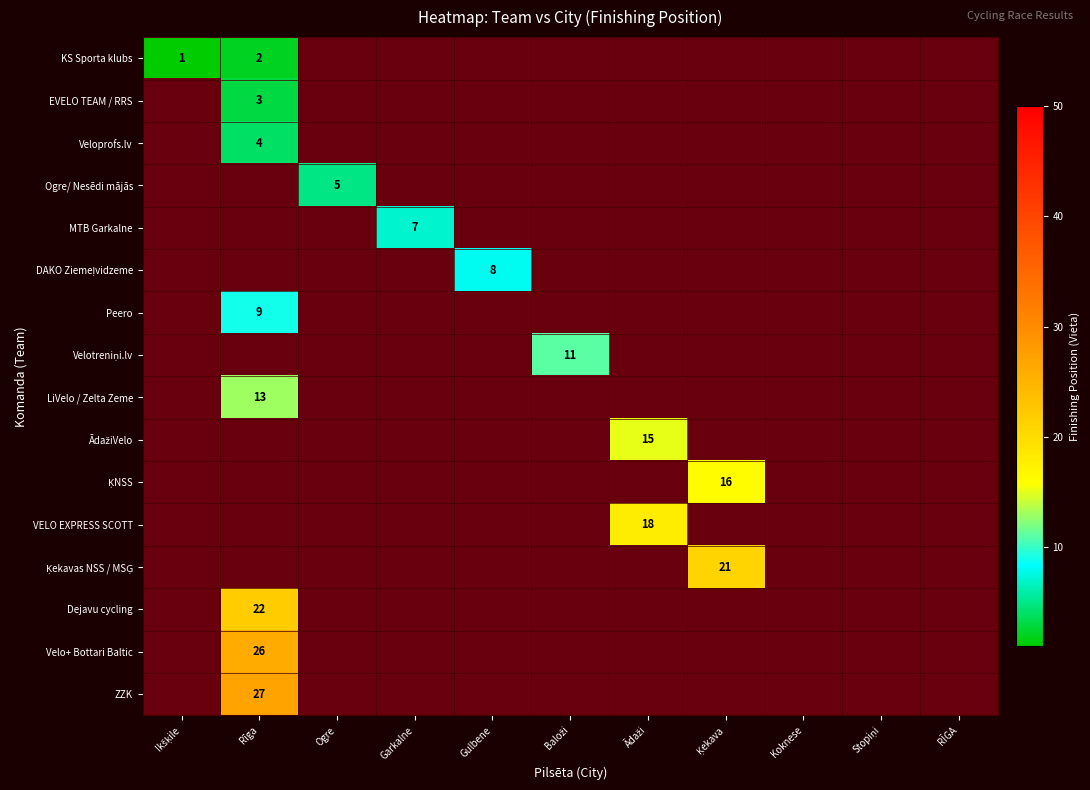

Between Garkalne and RĪGA, which is larger?

RĪGA